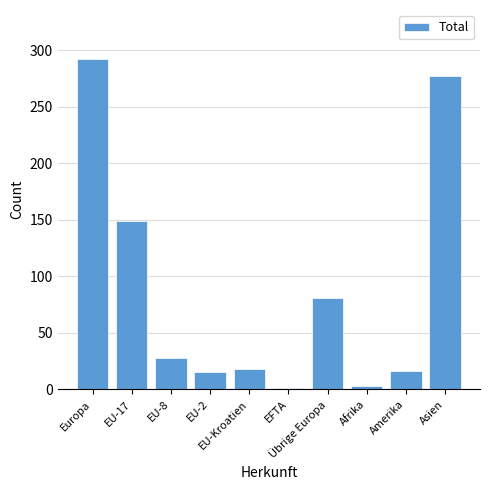

What is the average value?

88